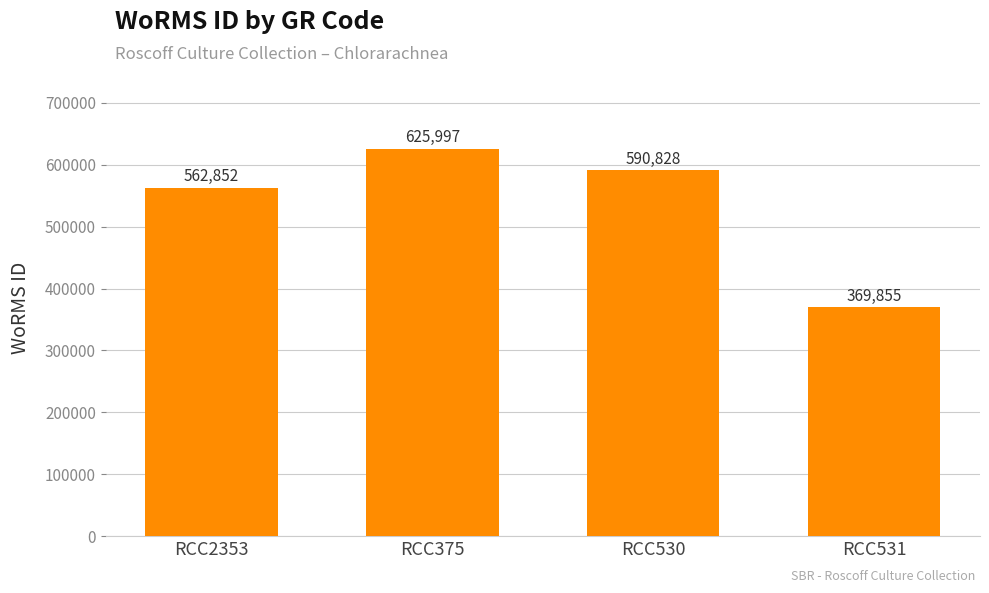

Does the chart contain any negative values?

No